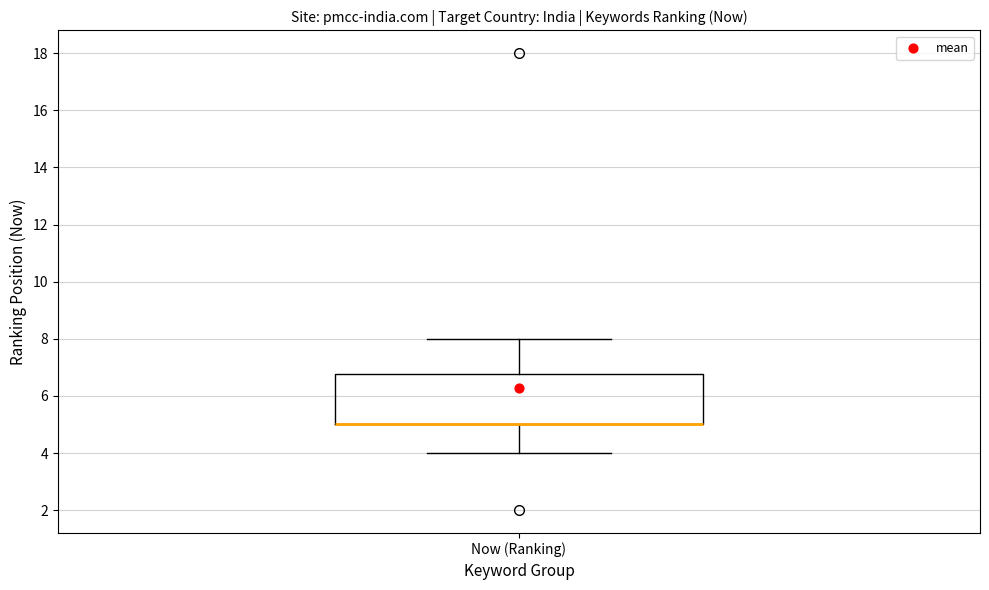

Where does the upper whisker of the box for Now (Ranking) end on the y-axis? The values are not printed on the chart, so give them approximately, as read against the axis.

8.0